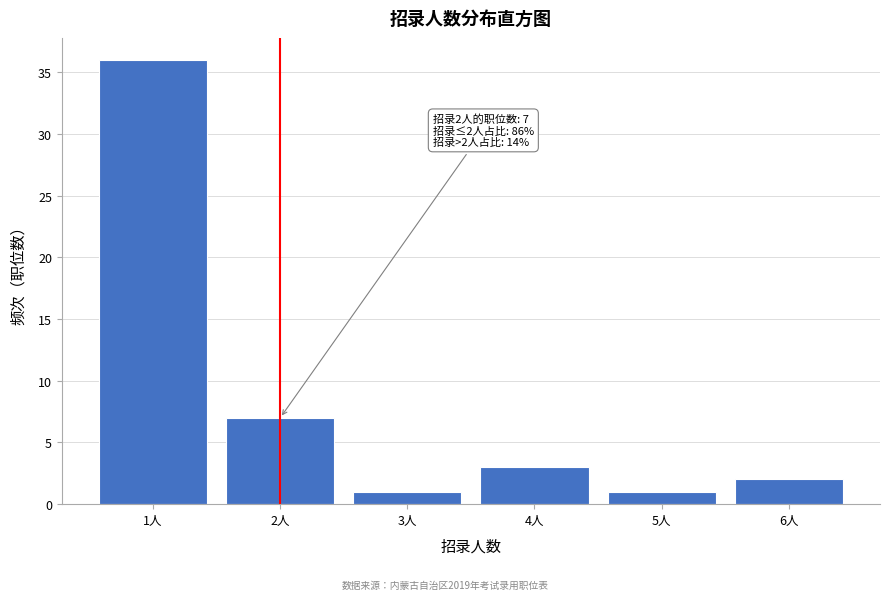

Reading left to right, transcribe all the data shown in this chart.

1人=36	2人=7	3人=1	4人=3	5人=1	6人=2